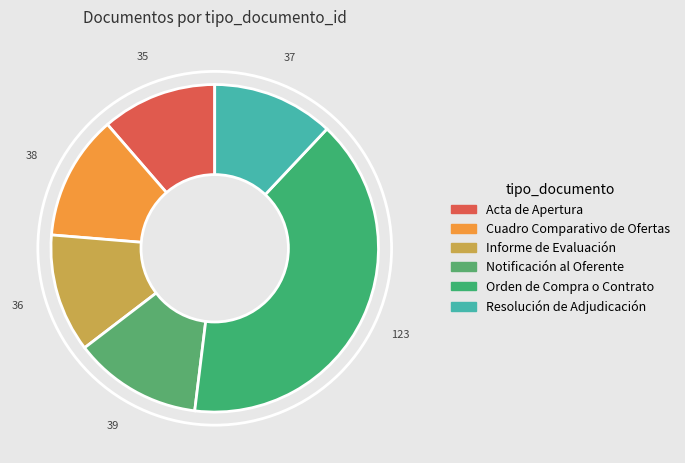

Rank the categories by value from lowest to highest.

Acta de Apertura, Informe de Evaluación, Resolución de Adjudicación, Cuadro Comparativo de Ofertas, Notificación al Oferente, Orden de Compra o Contrato